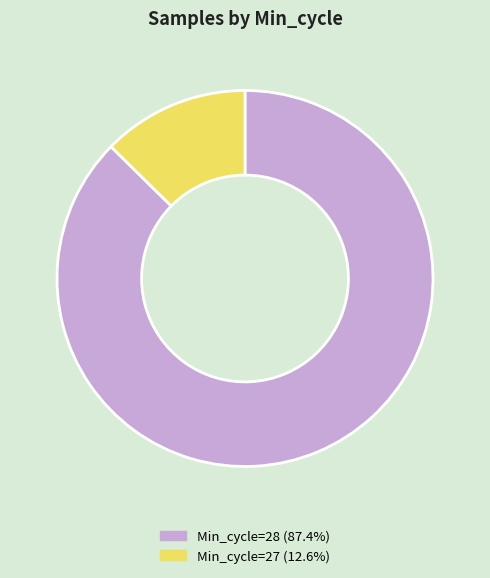

Approximately how many times larger is the value at Min_cycle=28 (87.4%) compared to Min_cycle=27 (12.6%)?

6.9